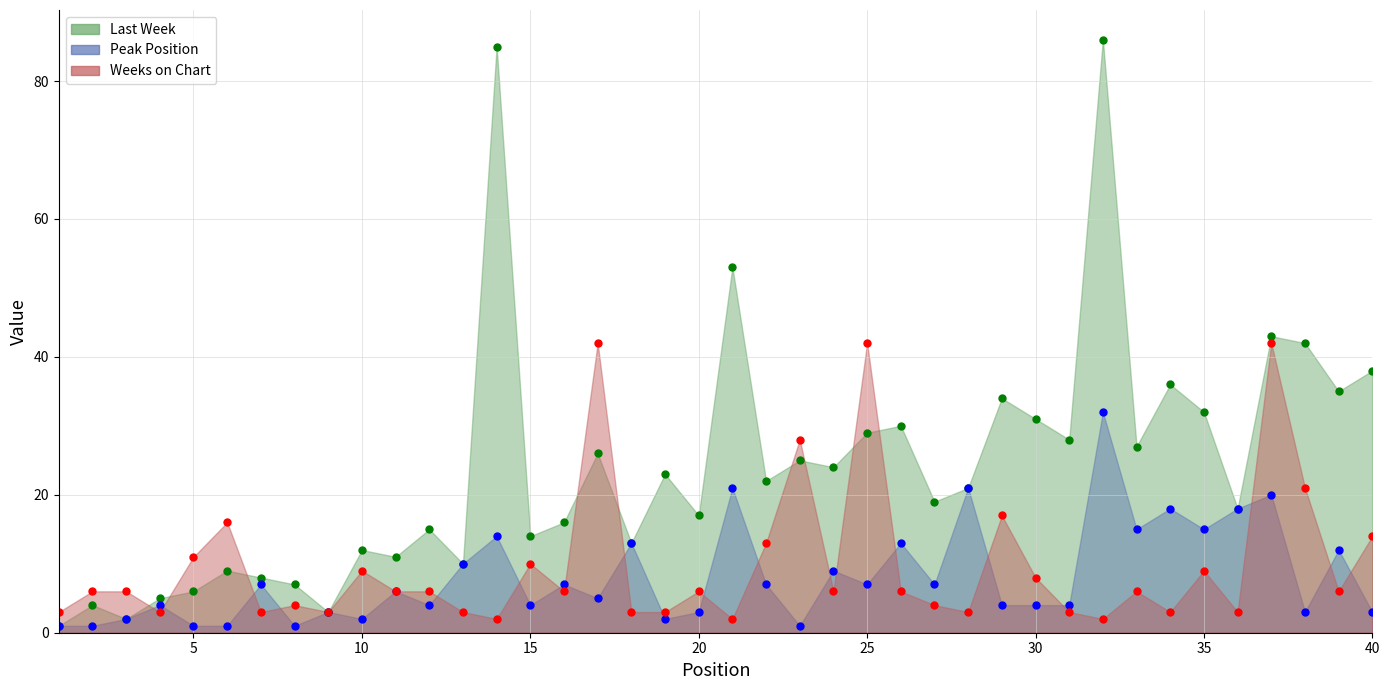

True or false: Peak Position has more than 1 points higher than both neighbors.

True